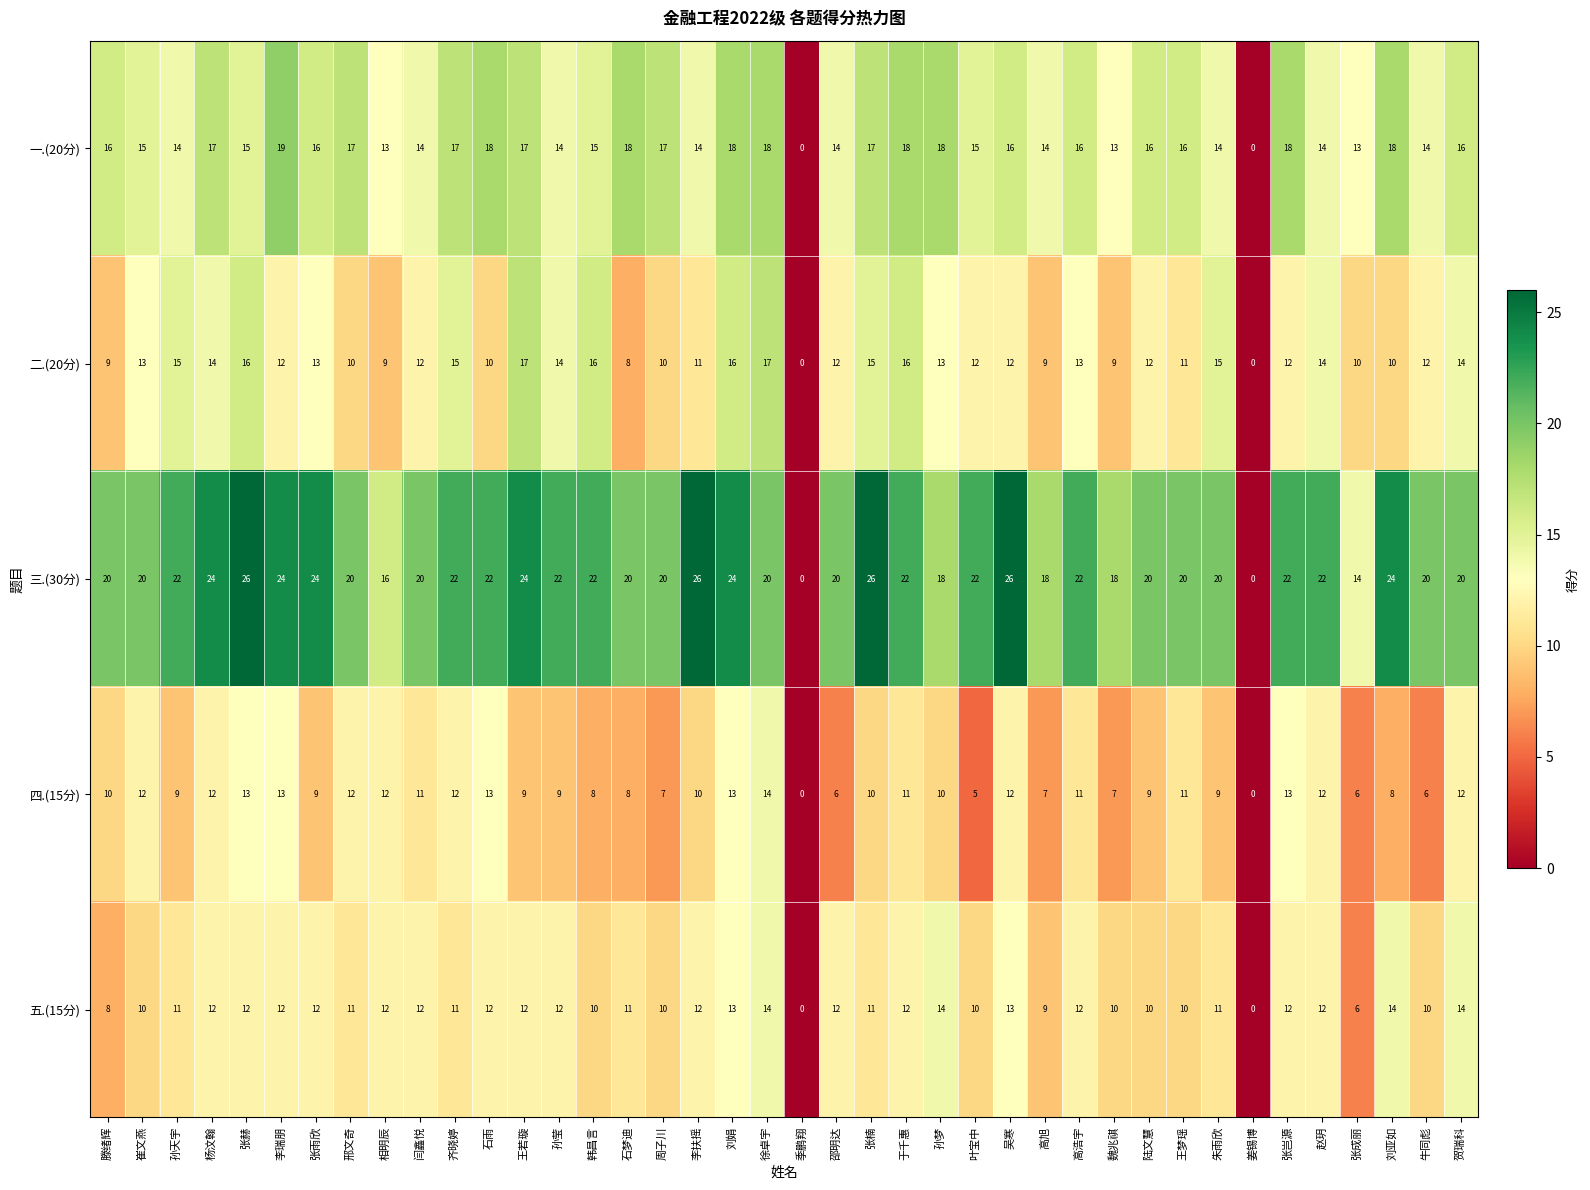

What is the difference between the 三.(30分) values at 李扶摇 and 相明辰?

10